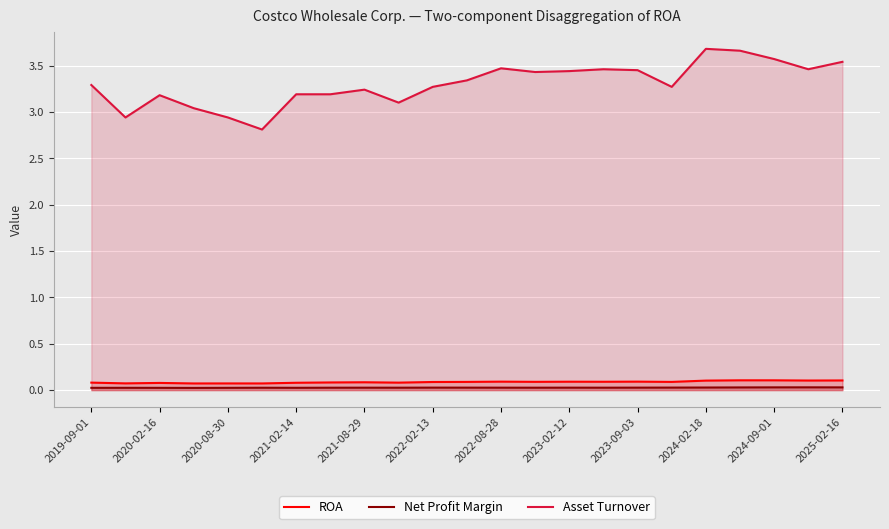

Which series has the widest spread of values?

Asset Turnover